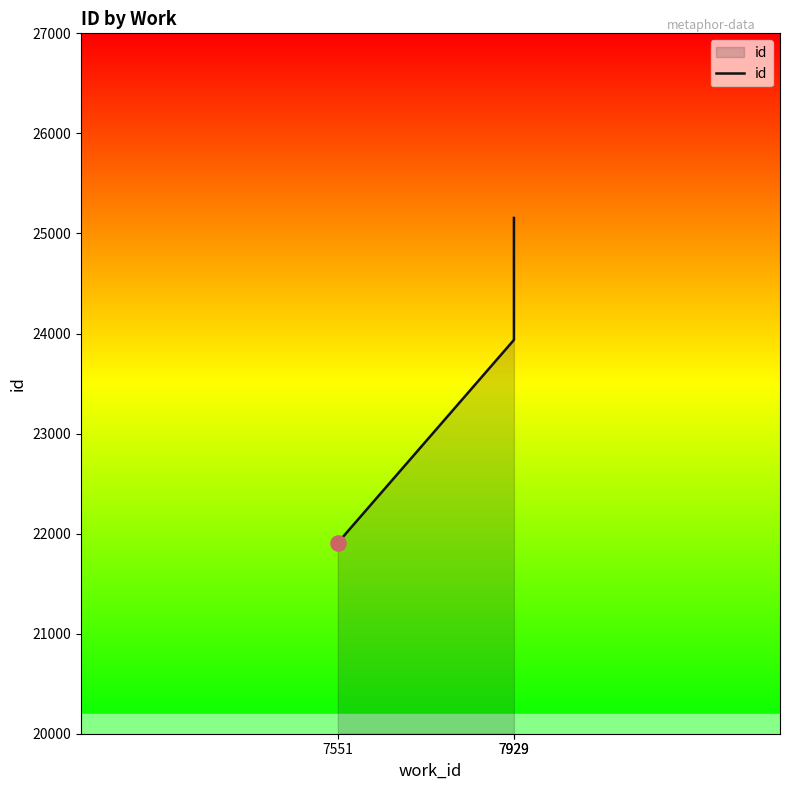

Between 7551 and 7929, which is larger?

7929